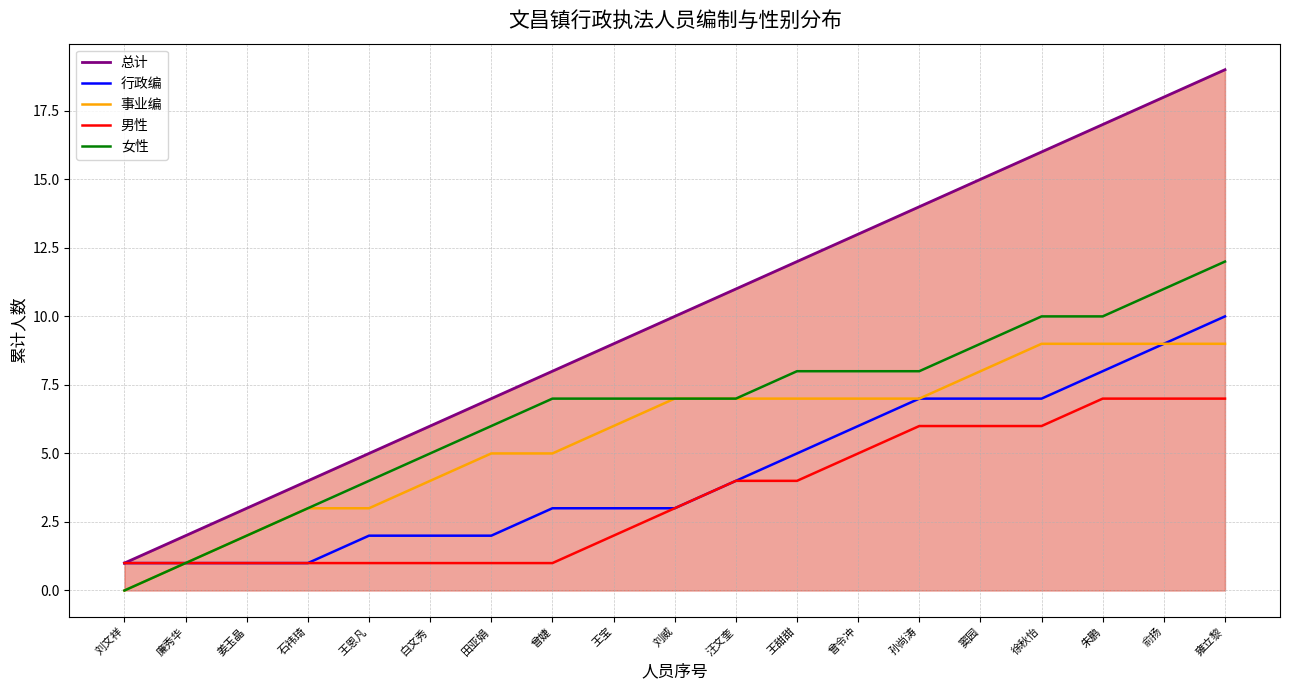

At which label does 事业编 first exceed 7?

窦园